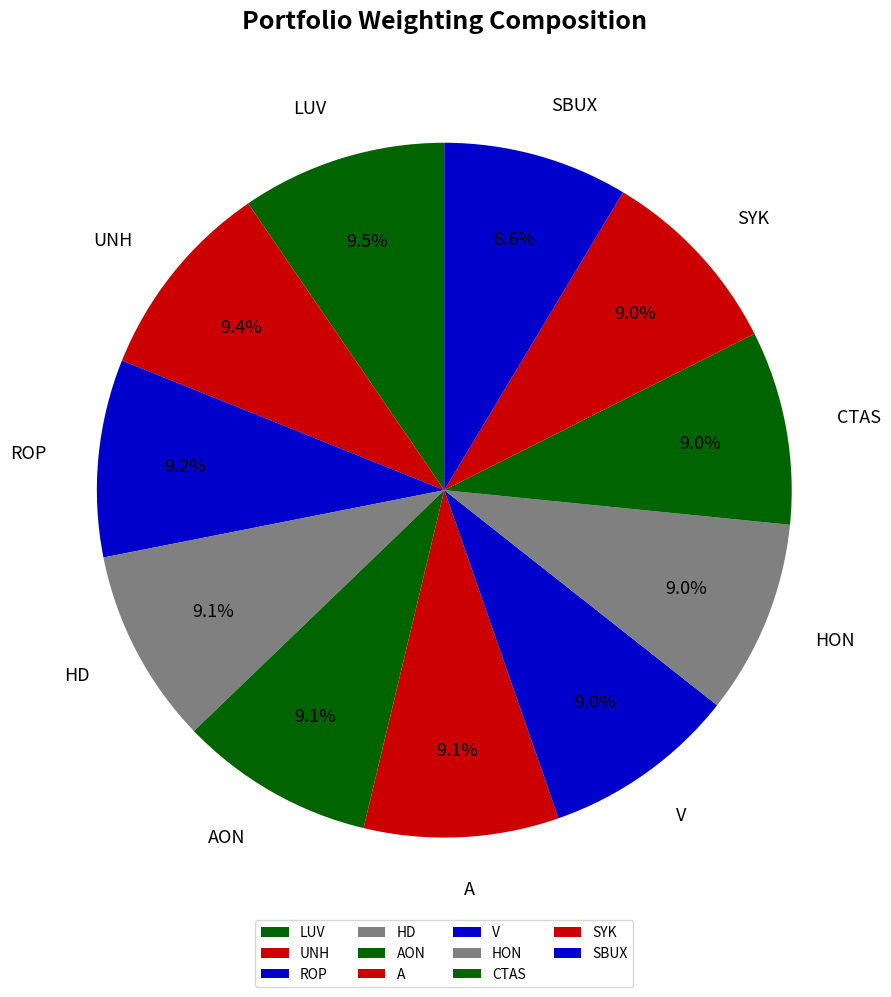

True or false: SYK accounts for 9% of the total.

True